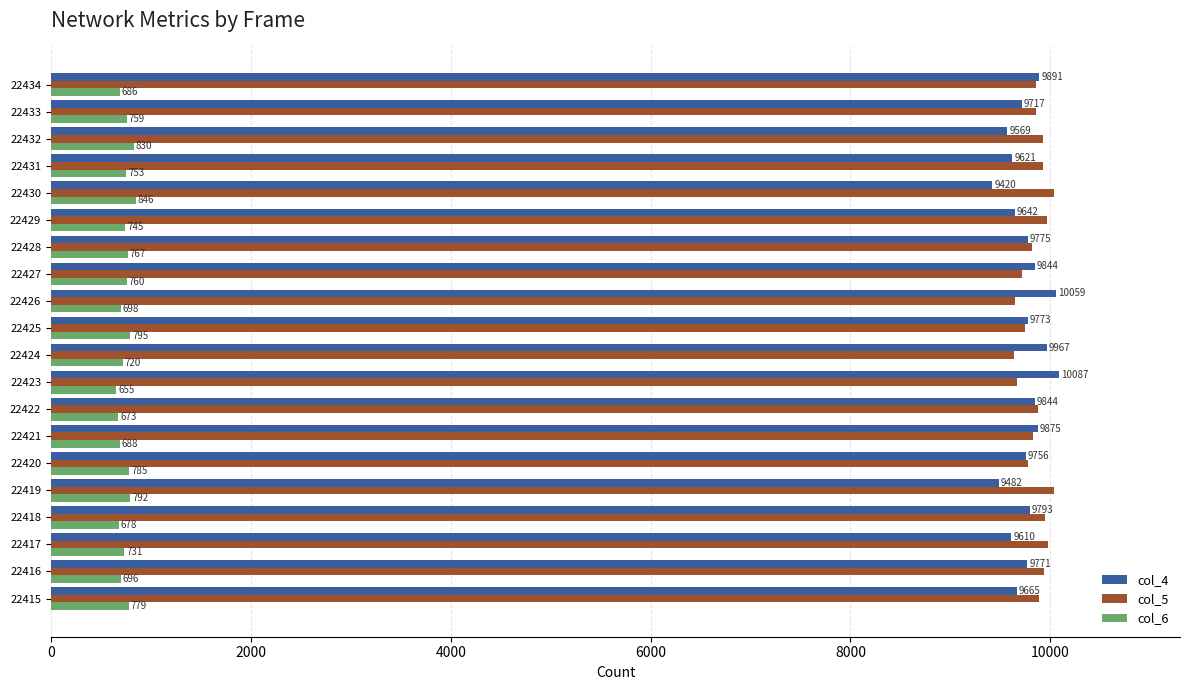

Rank the categories by col_5 value from lowest to highest.

22424, 22426, 22423, 22427, 22425, 22420, 22428, 22421, 22434, 22433, 22422, 22415, 22431, 22432, 22416, 22418, 22429, 22417, 22430, 22419